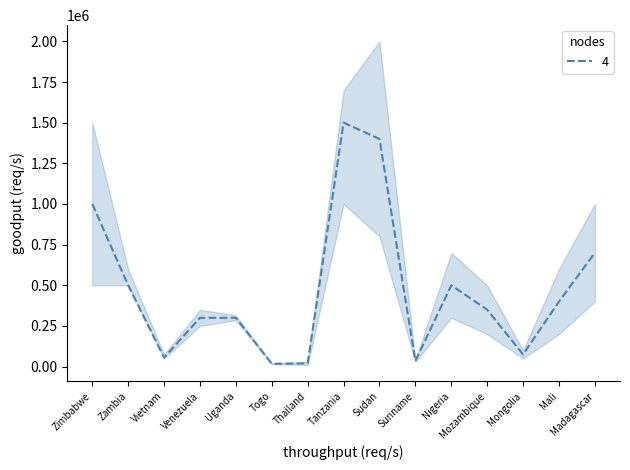

What is the sum of the max values at Sudan and Vietnam?

2075000